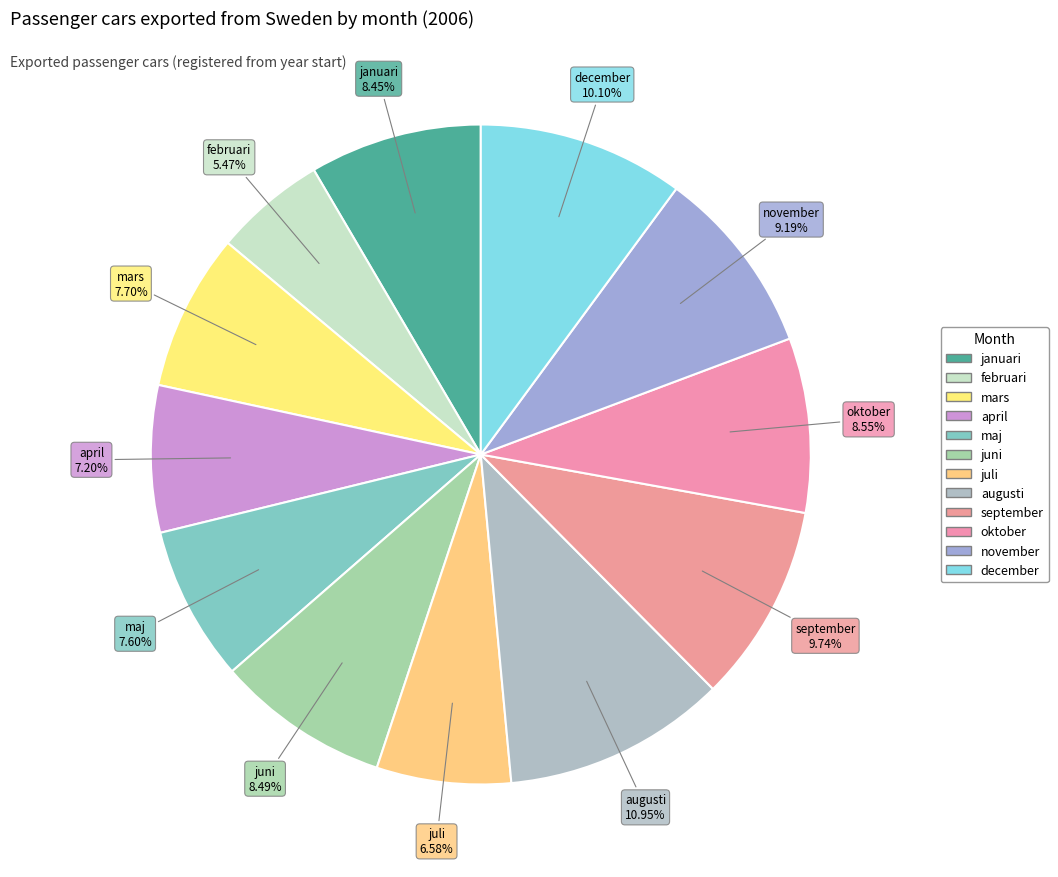

How many slices are in this pie chart?

12